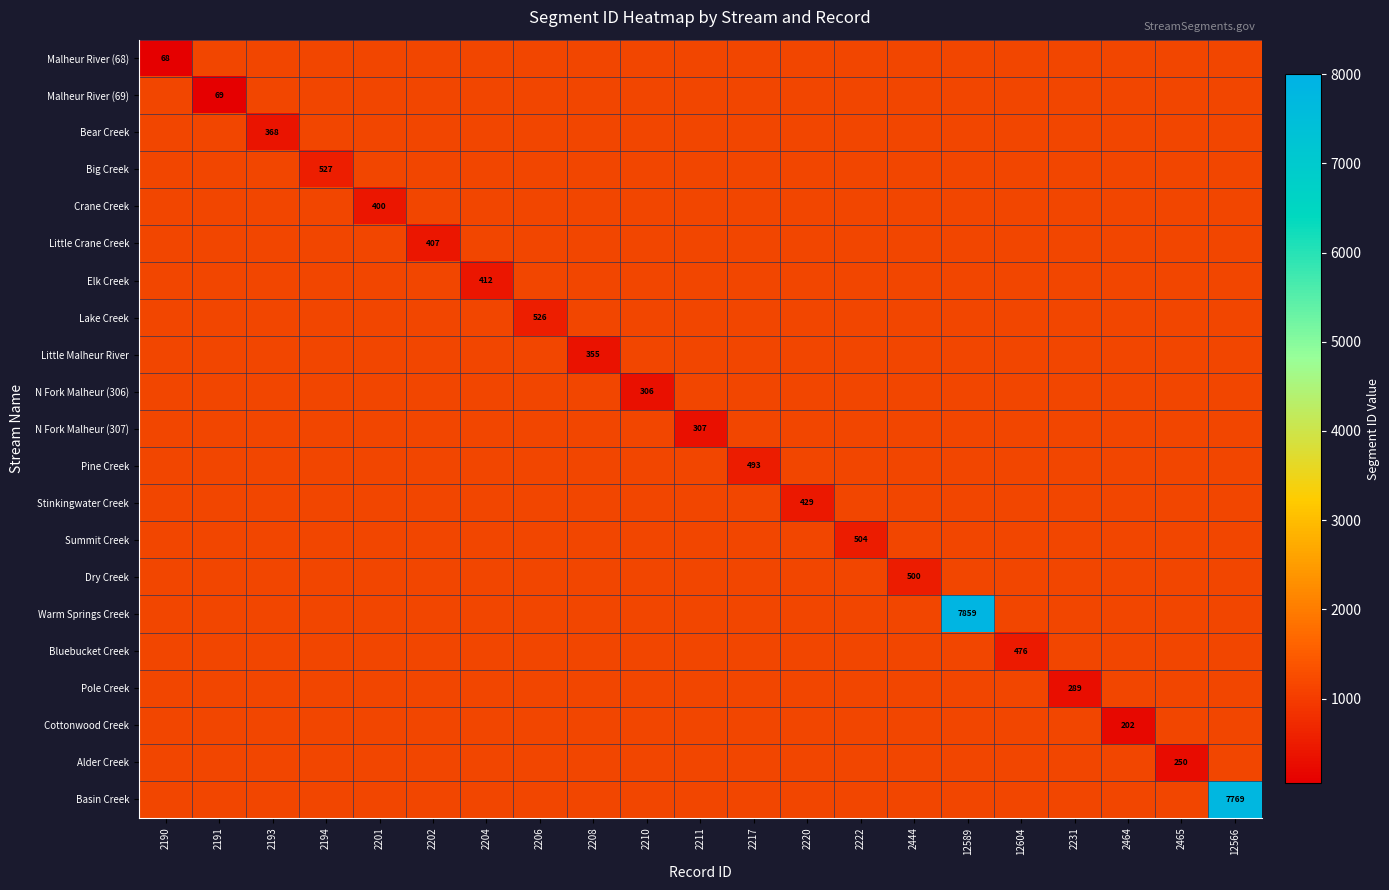

What is the smallest value displayed?

68.0